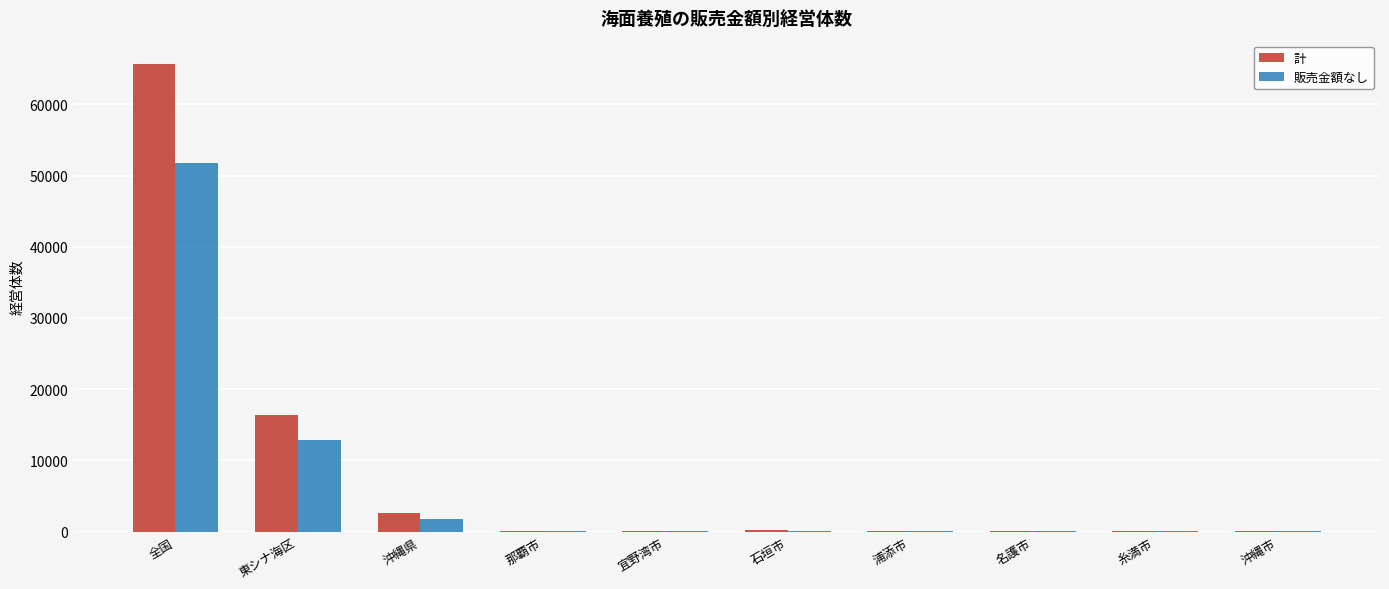

What are all the series names shown in the legend?

計, 販売金額なし